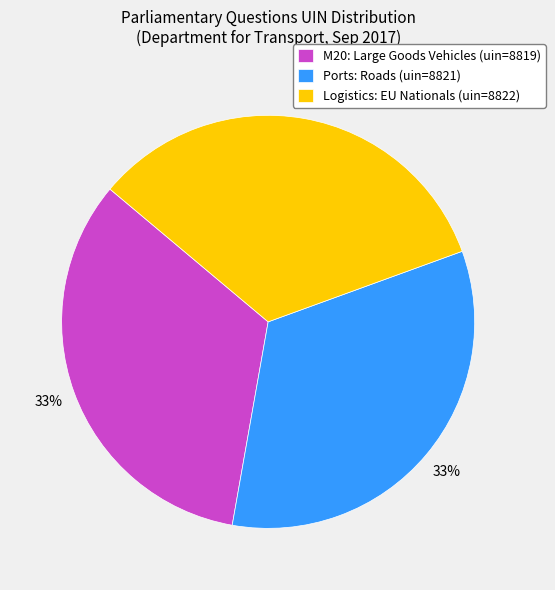

Combined, do M20: Large Goods Vehicles (uin=8819) and Ports: Roads (uin=8821) account for over 50%?

Yes